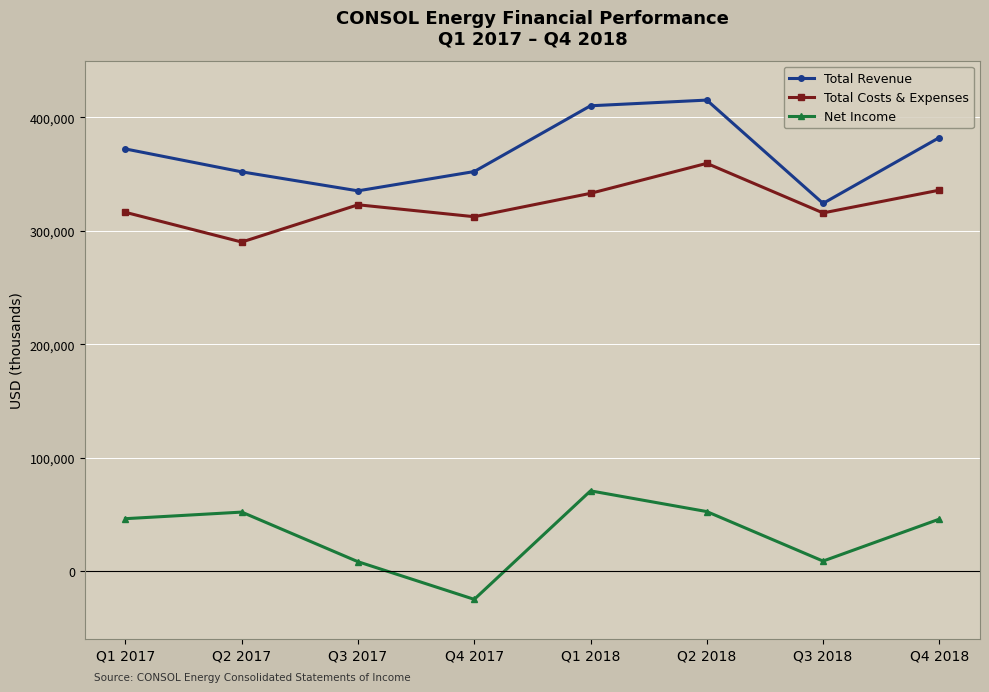

What is the highest value of the Total Costs & Expenses series?

359532